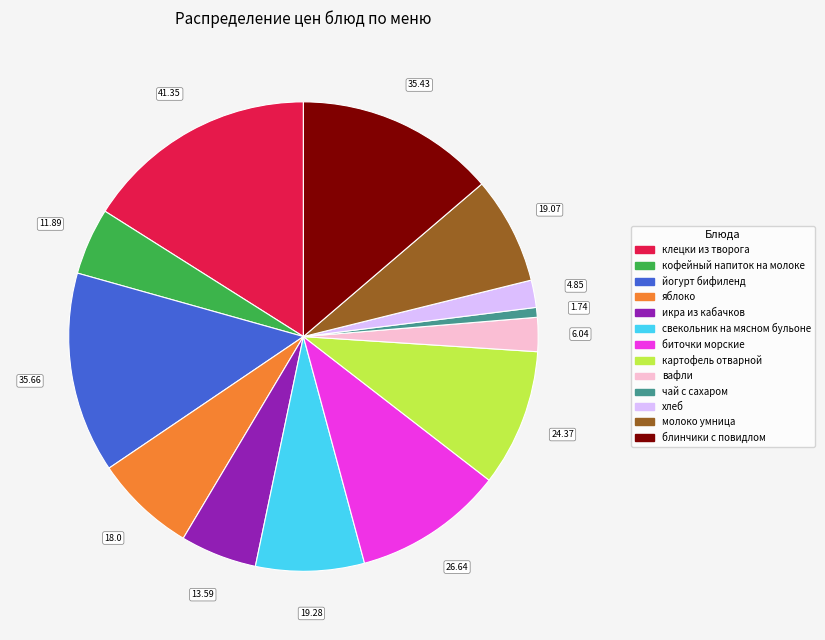

Approximately how many times larger is the value at биточки морские compared to клецки из творога?

0.6